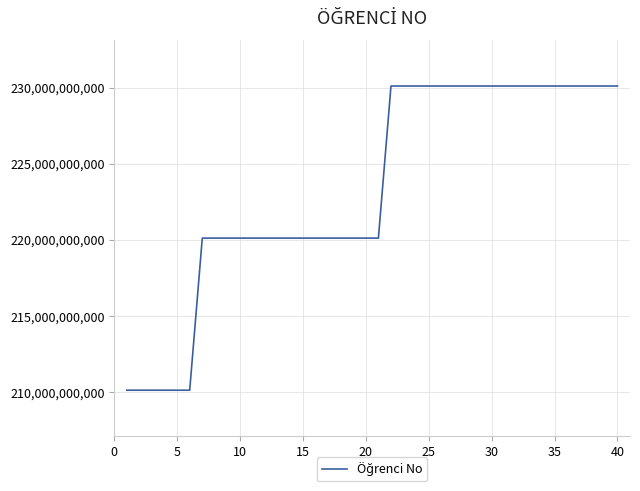

What is the greatest value displayed?

230108011041